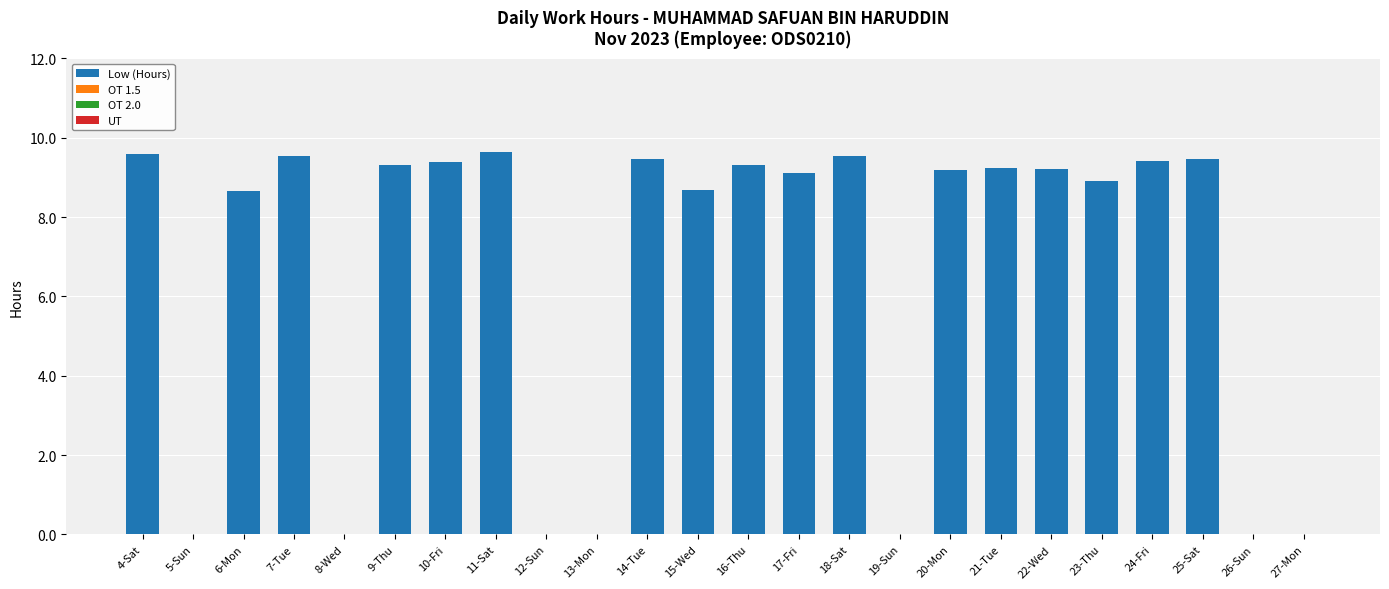

What is the sum of the values at 20-Mon and 23-Thu?

18.1